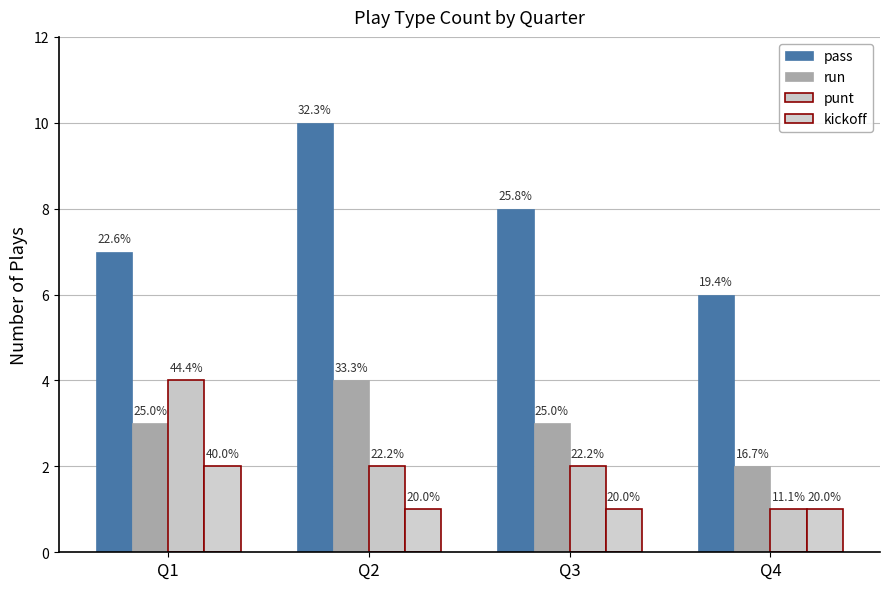

How many bars are there in total?

16